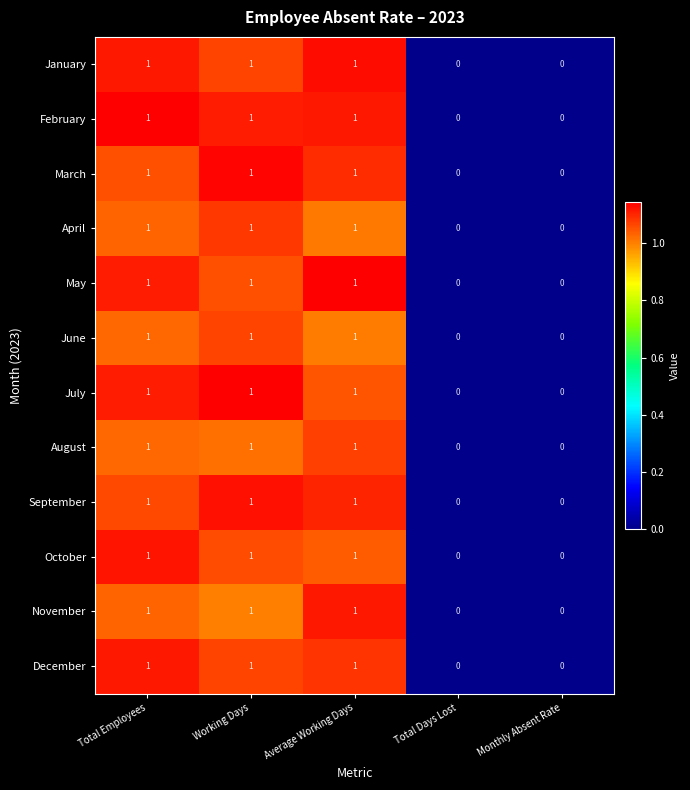

How many May values are between 0 and 1?

5